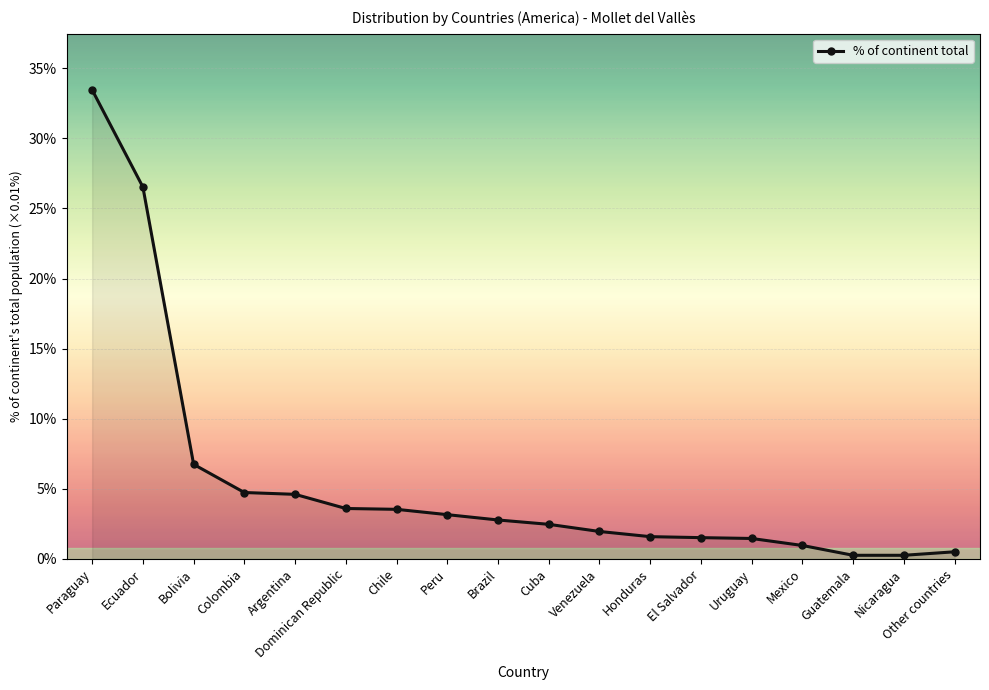

What is the difference between the maximum and second lowest values?

3321